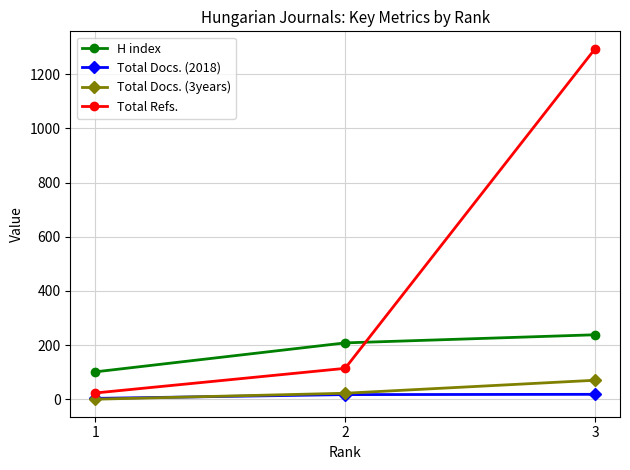

The Total Docs. (2018) series shows 18 at 3. True or false?

True